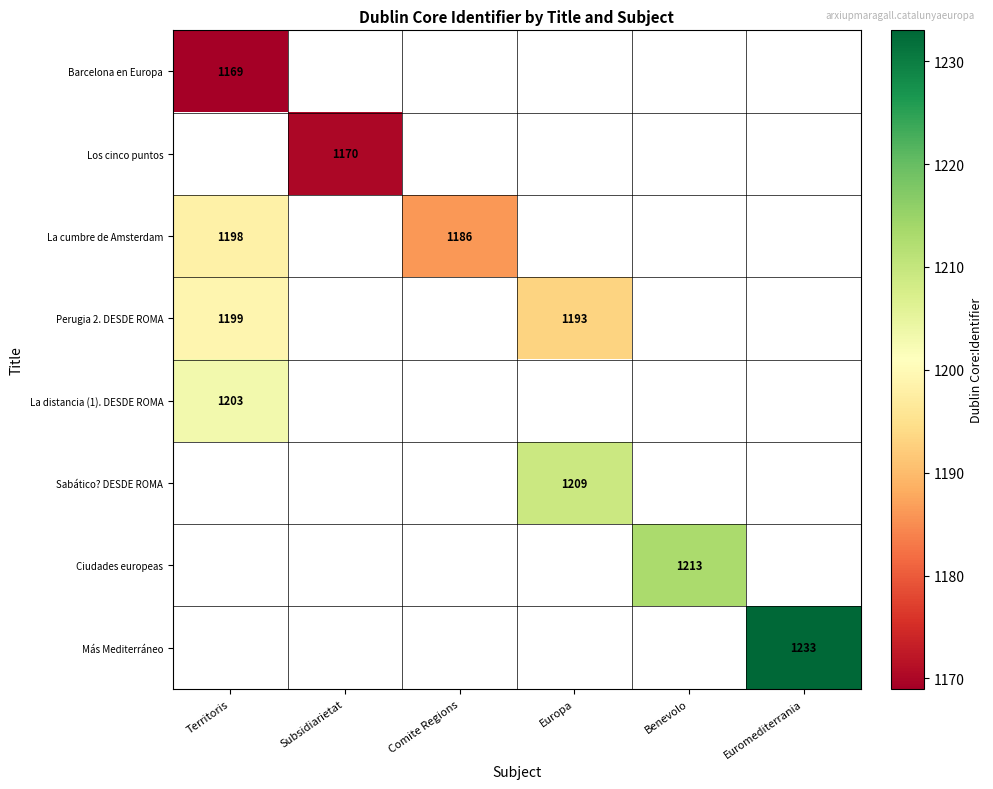

What is the minimum value for La distancia (1). DESDE ROMA?

1203.0